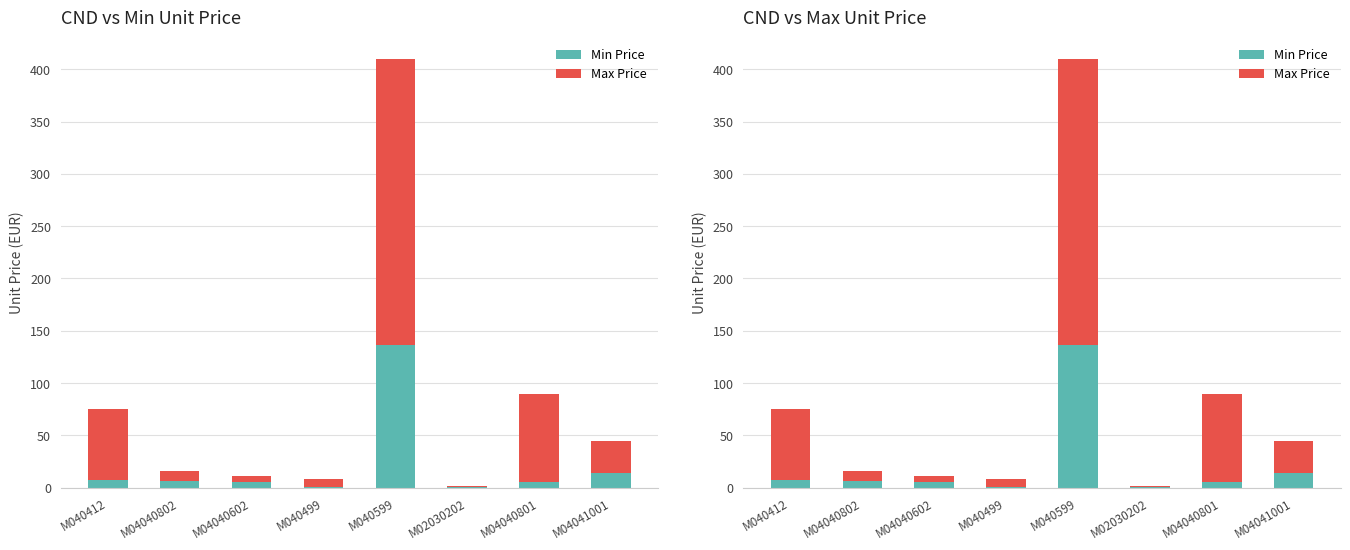

List the series in order of their peak value, highest first.

Max Price, Min Price